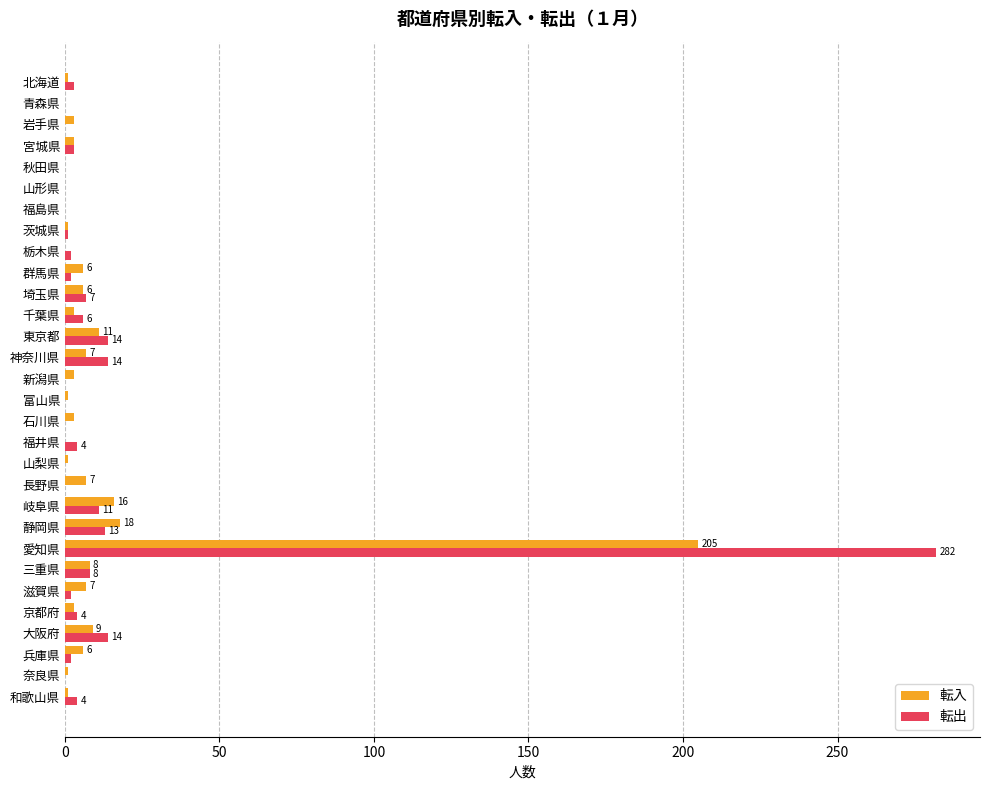

Is it true that 転入 equals 0 at 栃木県?

True